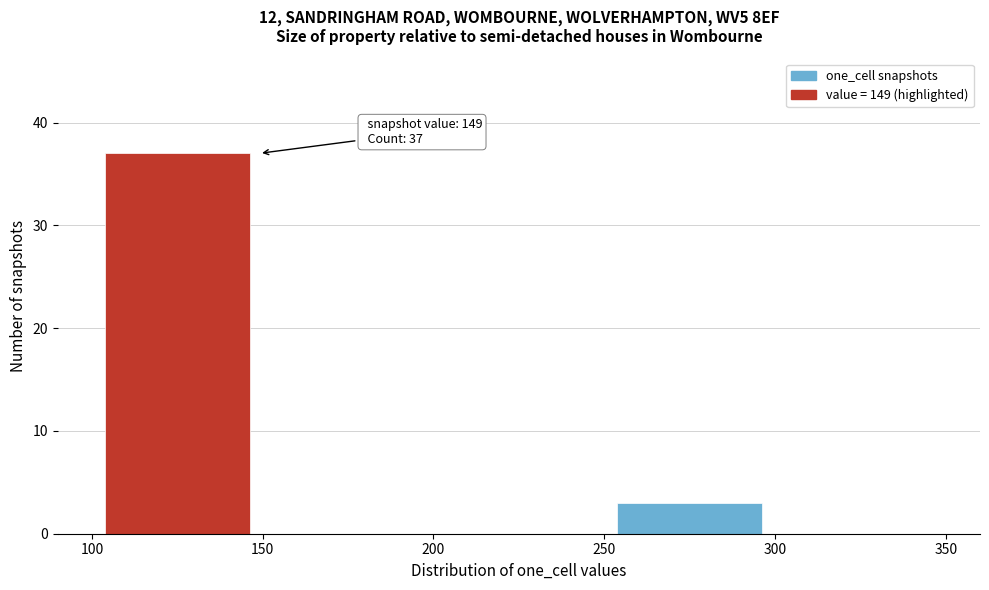

Which range on the x-axis has the tallest bar?

100 to 150